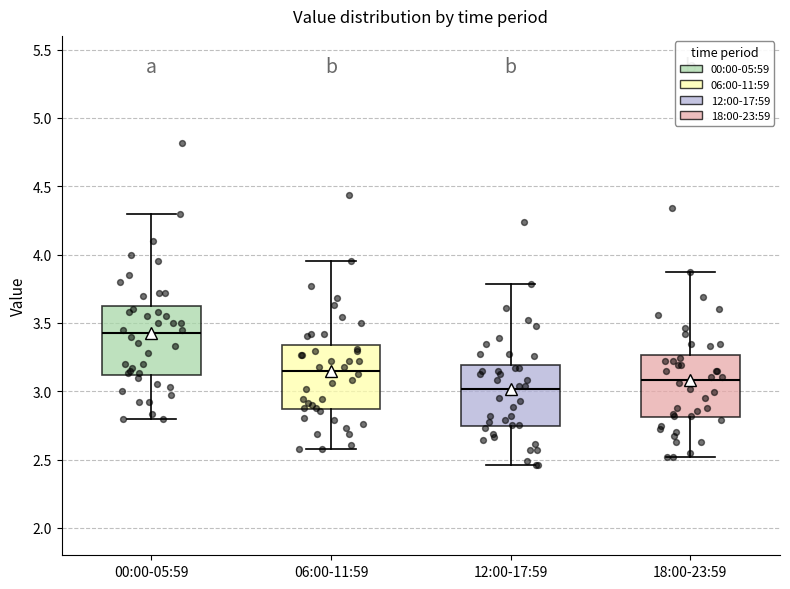

Where does the lower whisker of the box for 00:00-05:59 end on the y-axis? The values are not printed on the chart, so give them approximately, as read against the axis.

2.80